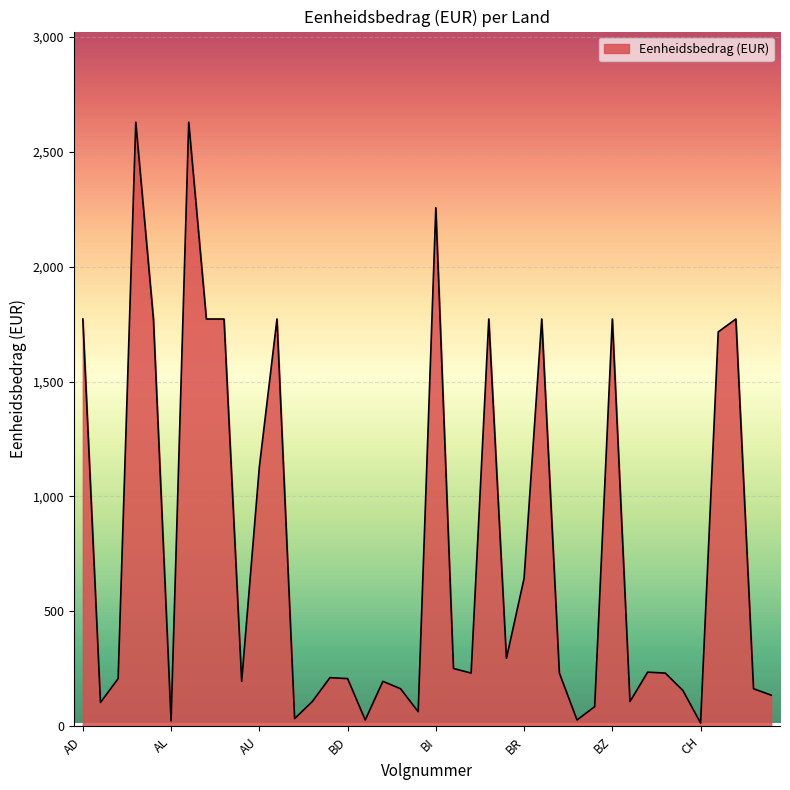

Reading left to right, transcribe all the data shown in this chart.

1772	104	208	2628	1772	24	2628	1772	1772	196	1128	1772	34	108	212	208	28	196	164	64	2256	252	232	1772	296	644	1772	232	28	86	1772	108	236	232	156	15	1716	1772	164	136